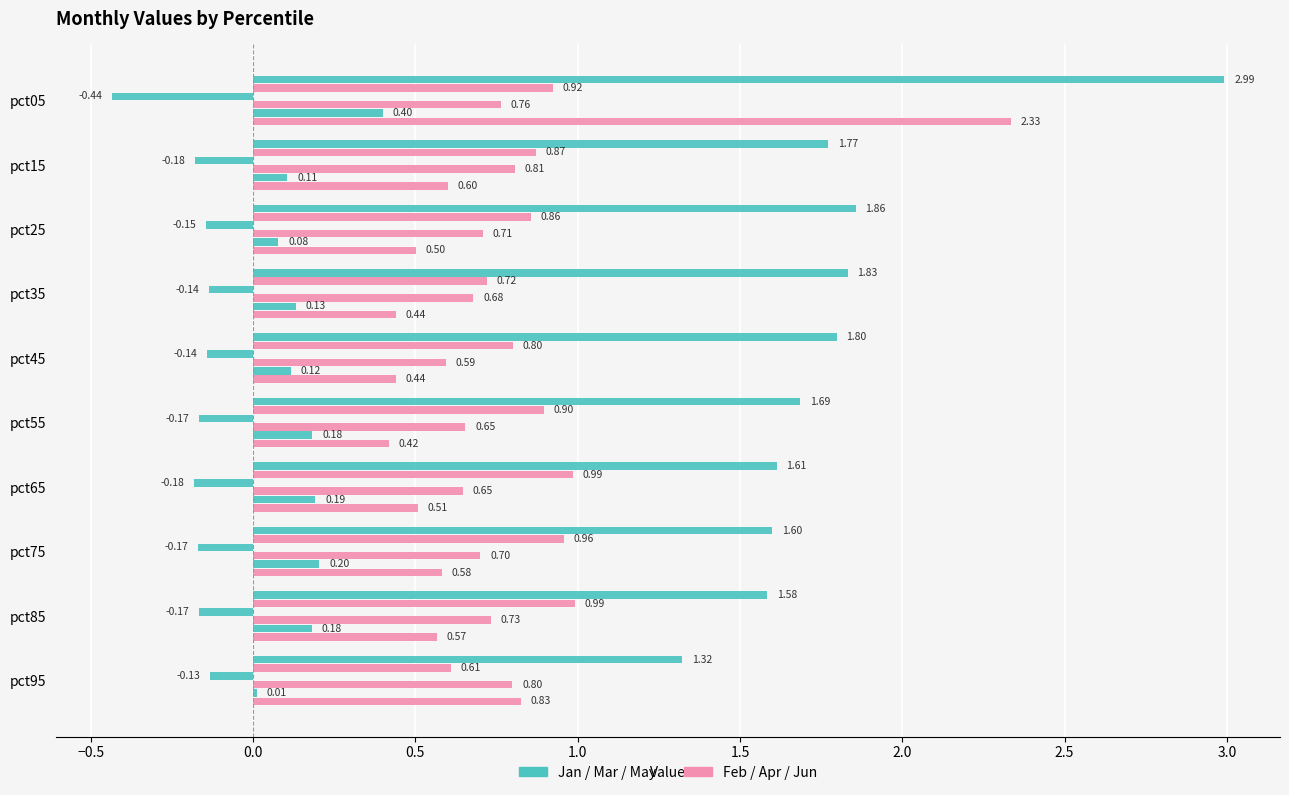

Count the number of data series in this chart.

6